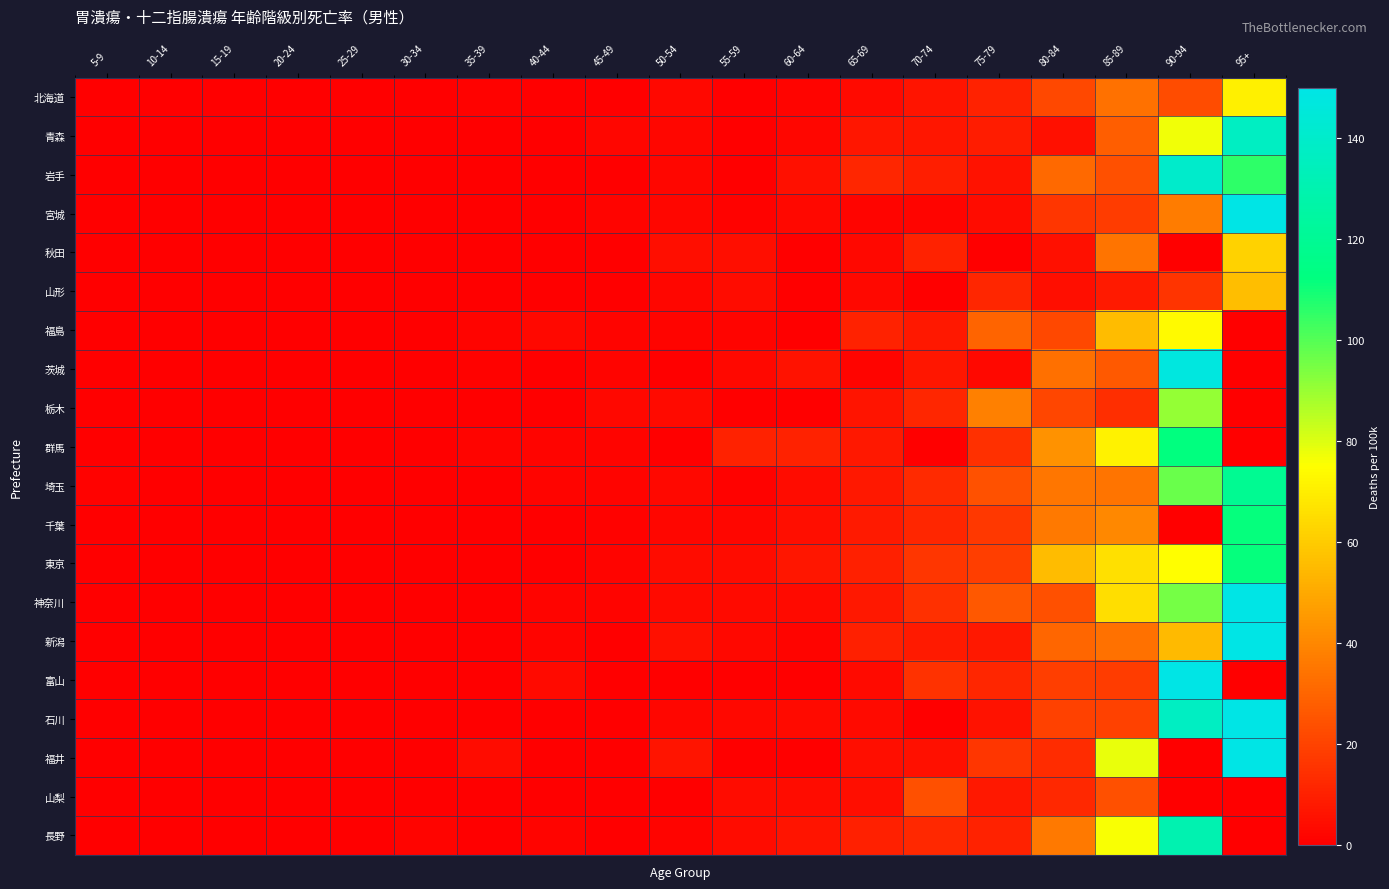

Count the number of categories in the chart.

19